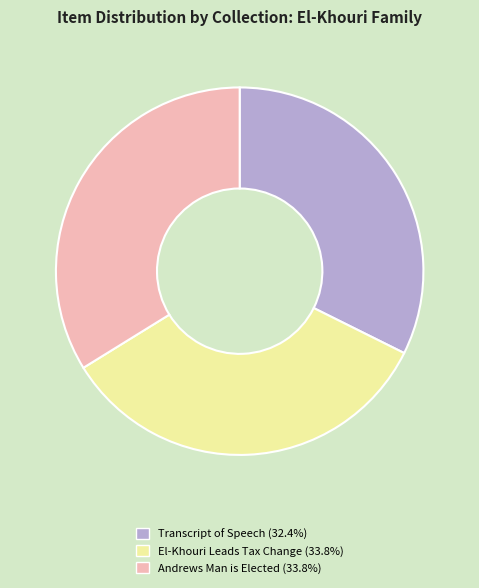

Is there a majority slice in this chart?

No